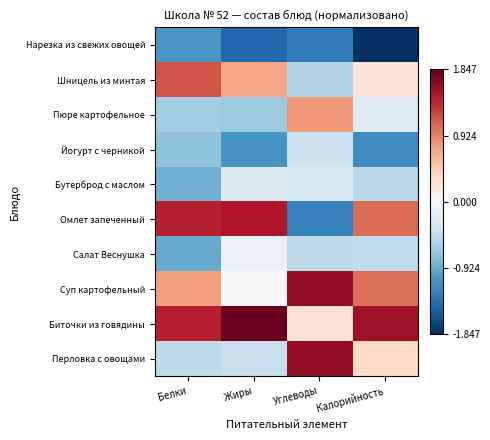

At which category is the sum across all series the highest?

Белки